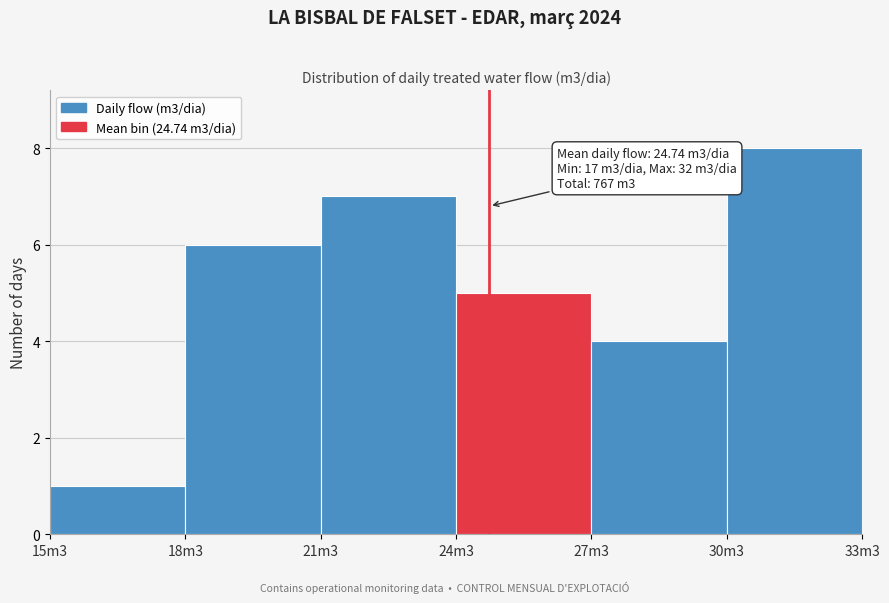

Reading left to right, extract all data points from this chart.

1	6	7	5	4	8